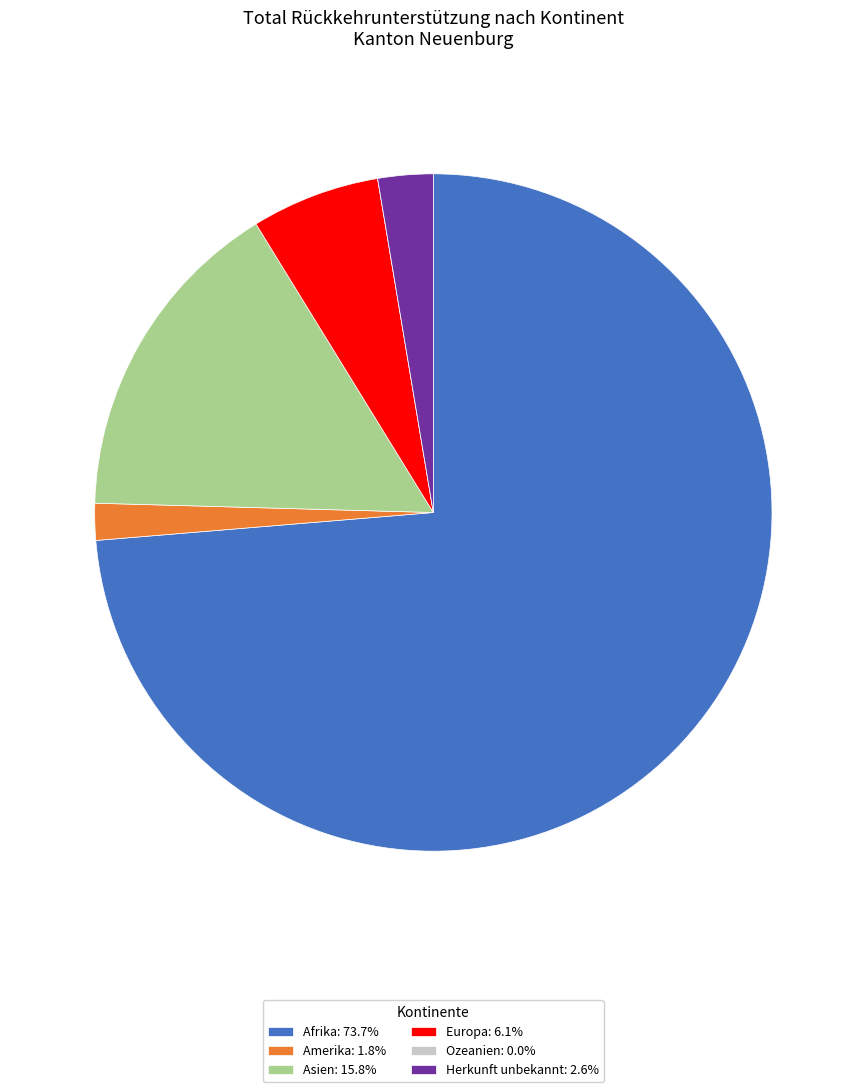

Do Europa: 6.1% and Asien: 15.8% together represent more than half of the pie?

No